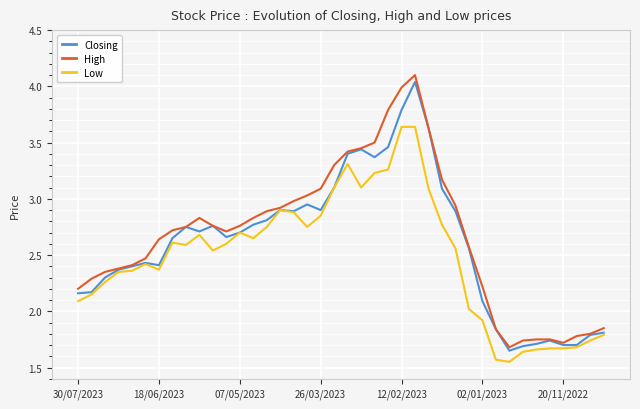

At how many categories does at least one series exceed 2?

31